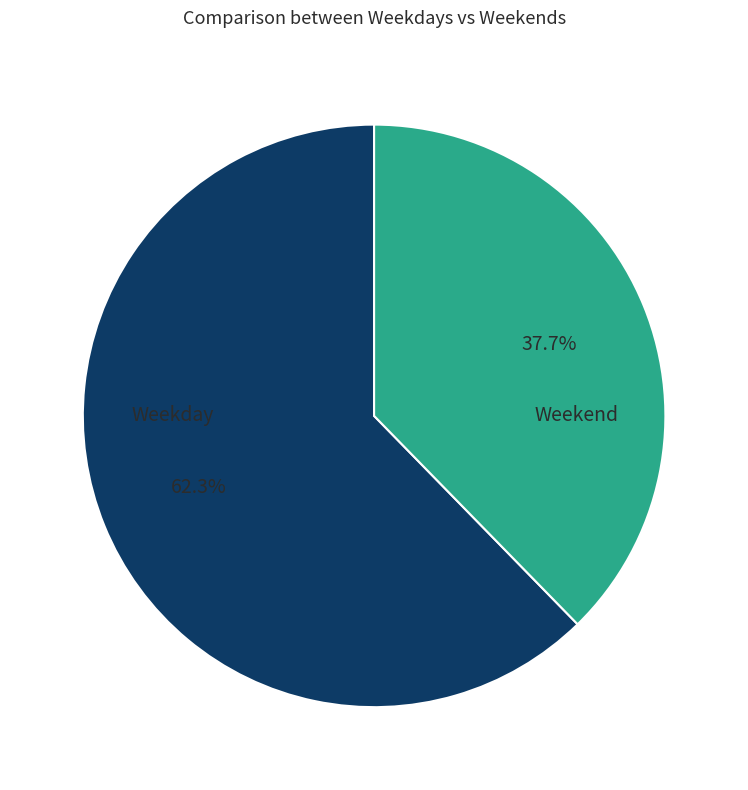

Between Weekday and Weekend, which is larger?

Weekday